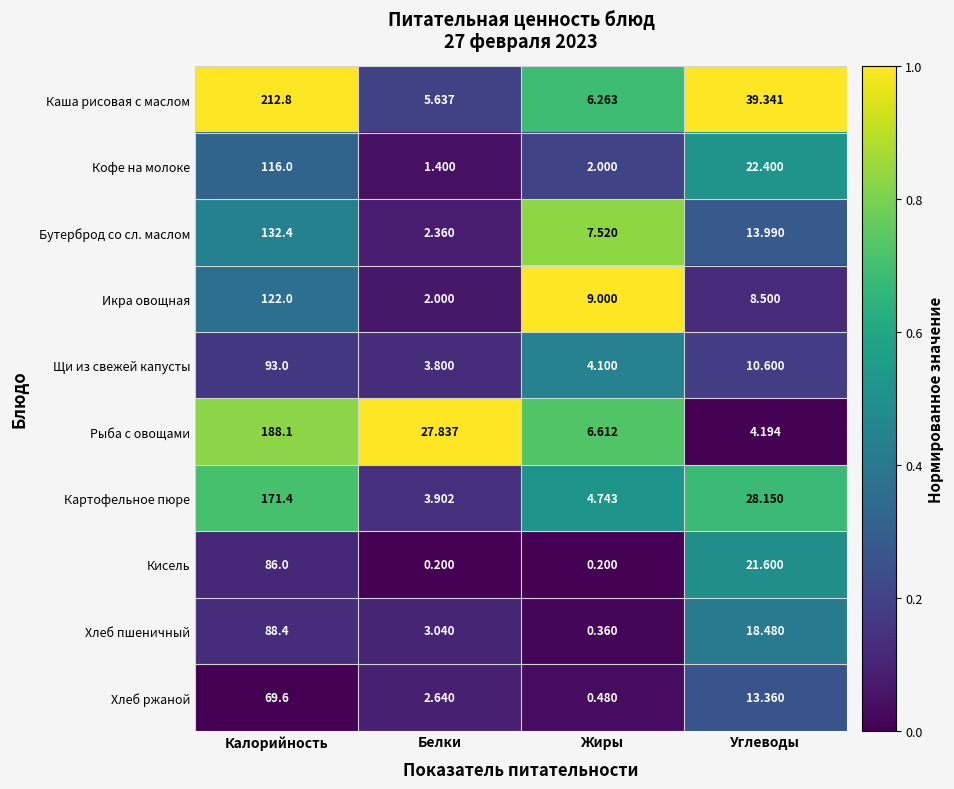

Rank the series at Жиры from highest to lowest value.

Икра овощная, Бутерброд со сл. маслом, Рыба с овощами, Каша рисовая с маслом, Картофельное пюре, Щи из свежей капусты, Кофе на молоке, Хлеб ржаной, Хлеб пшеничный, Кисель